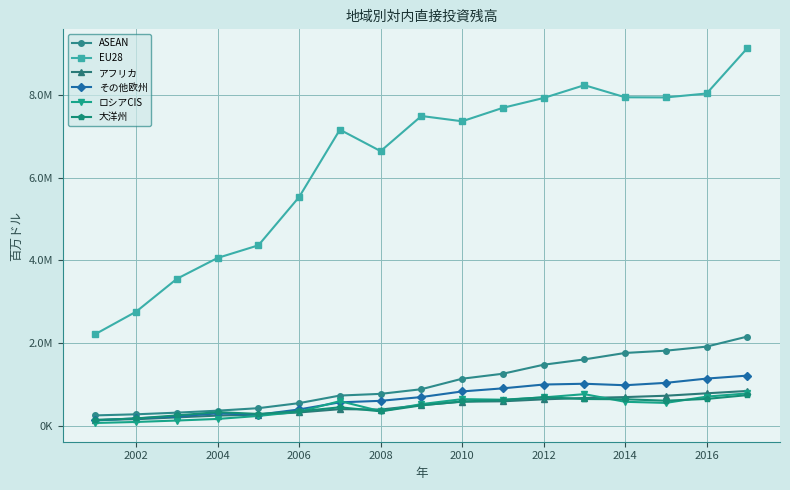

What are all the series names shown in the legend?

ASEAN, EU28, アフリカ, その他欧州, ロシアCIS, 大洋州